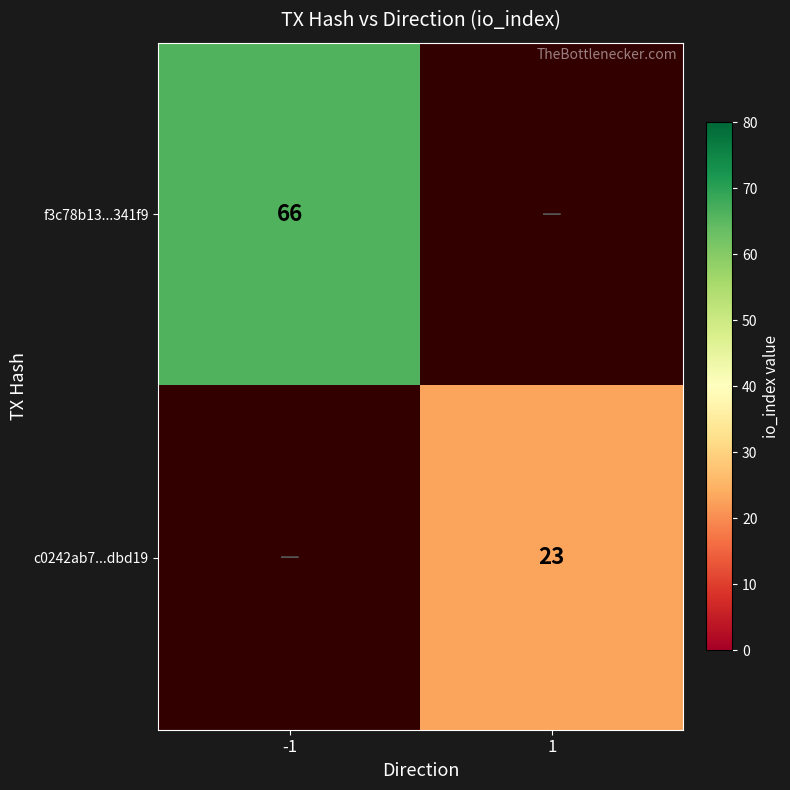

At how many categories does at least one series exceed 62?

1